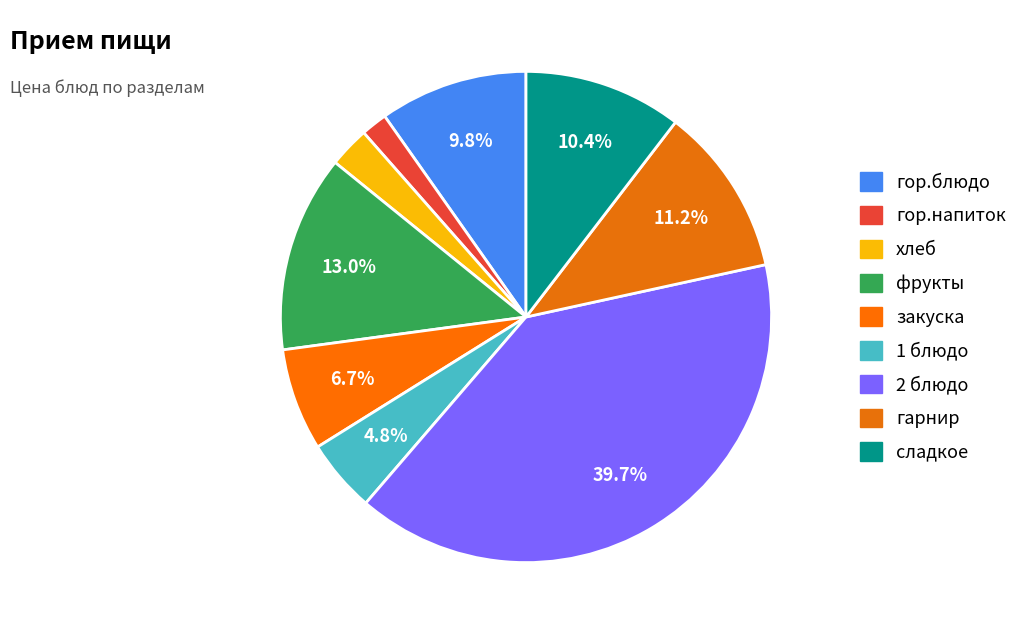

How many slices are in this pie chart?

9